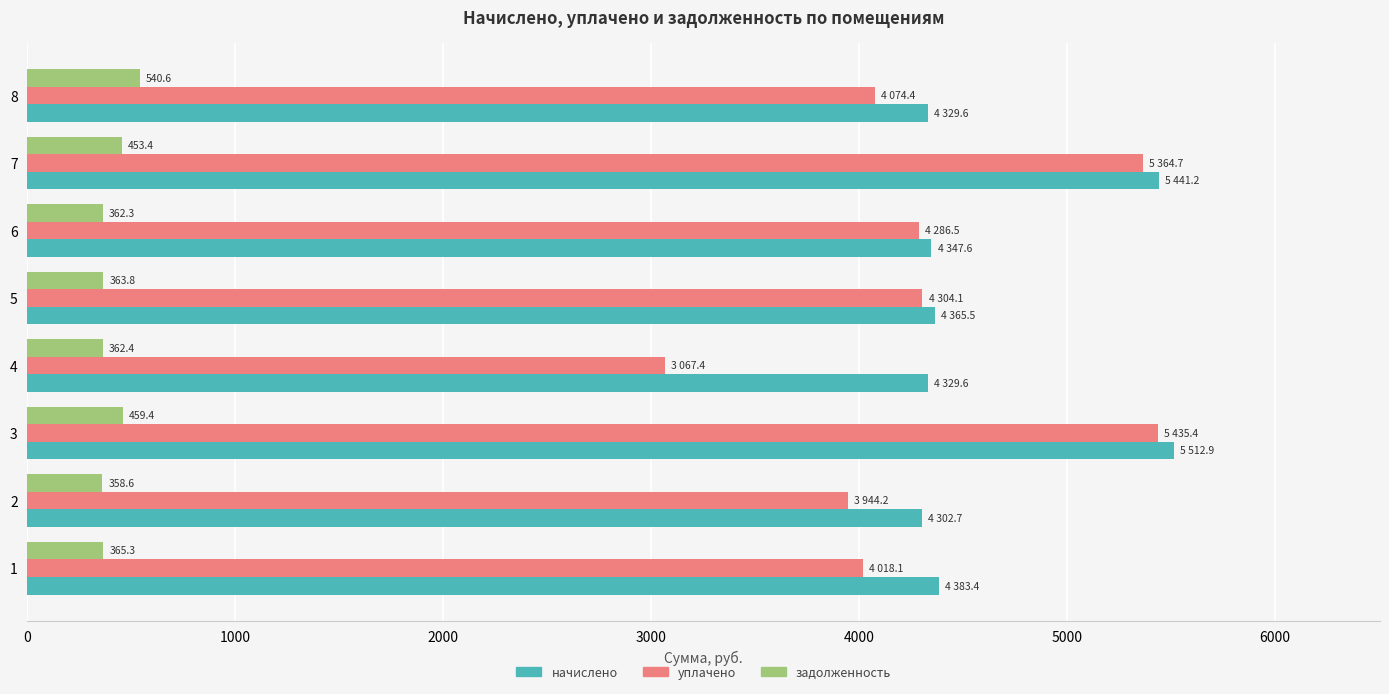

Which series has the widest spread of values?

уплачено